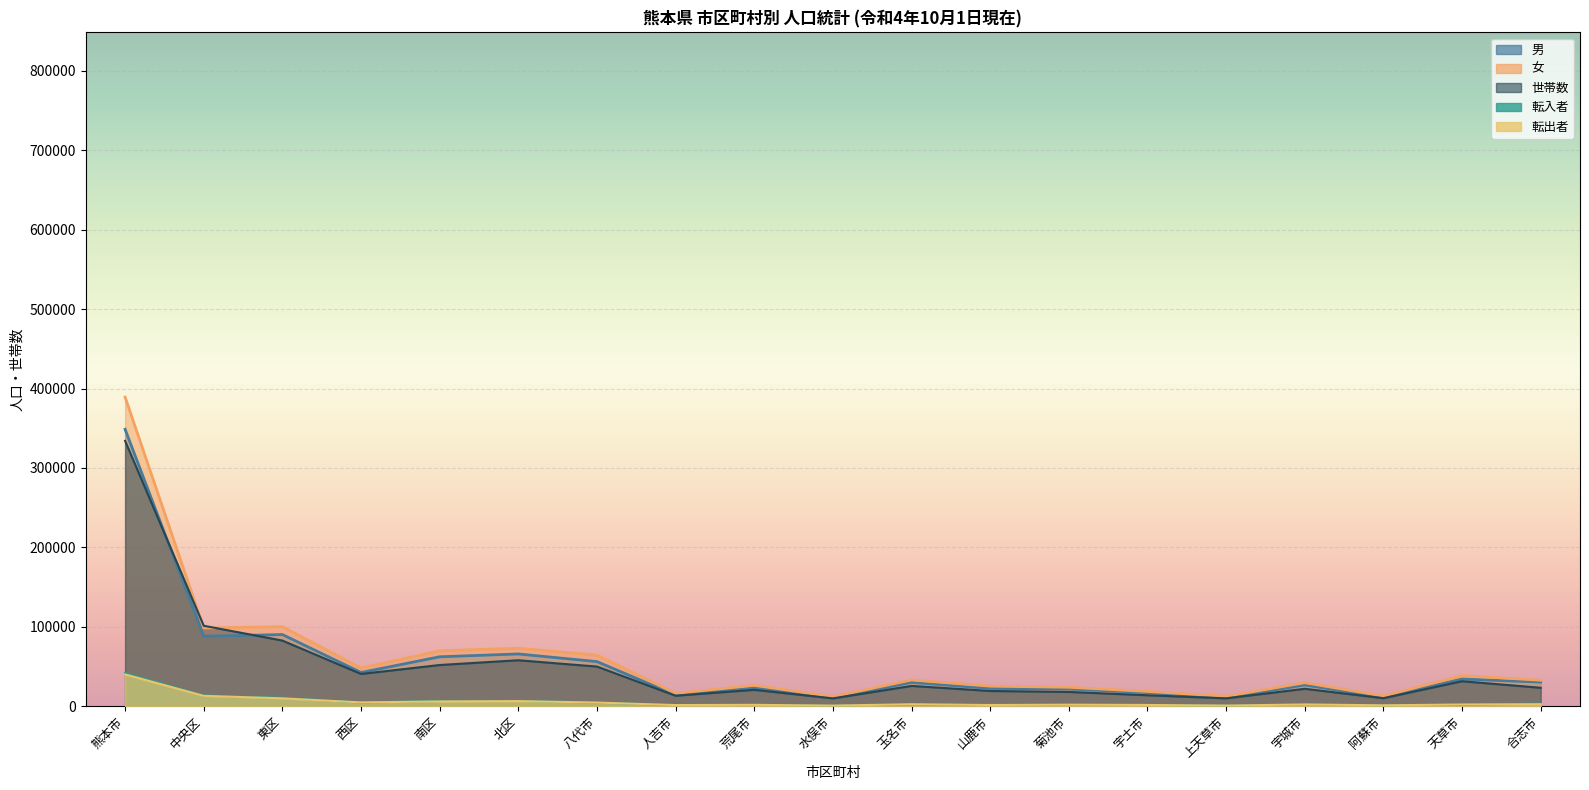

Is the value of 転出者 at 熊本市 greater than the value of 女 at 西区?

No